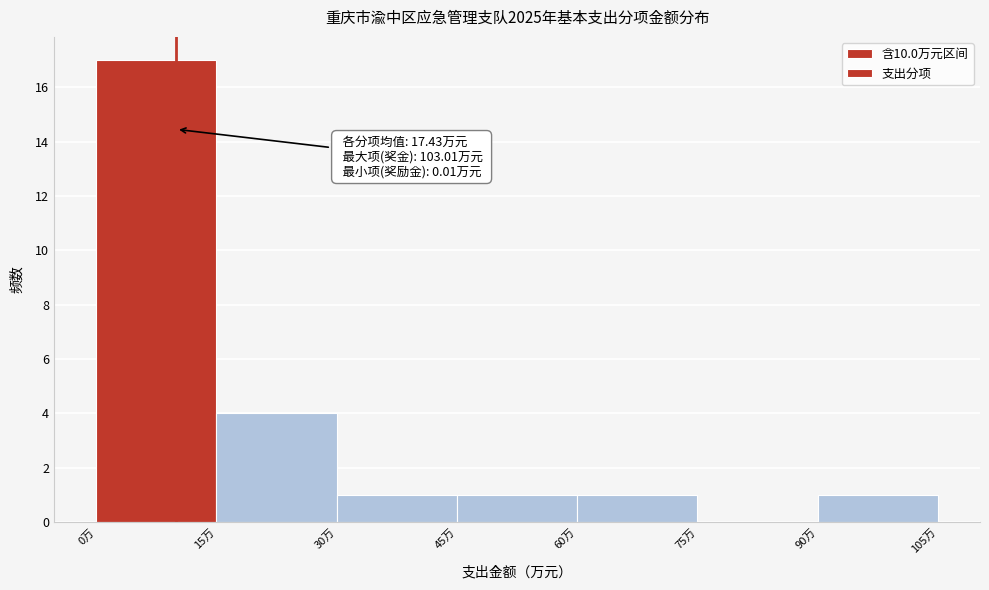

Which range on the x-axis has the tallest bar?

0 to 15